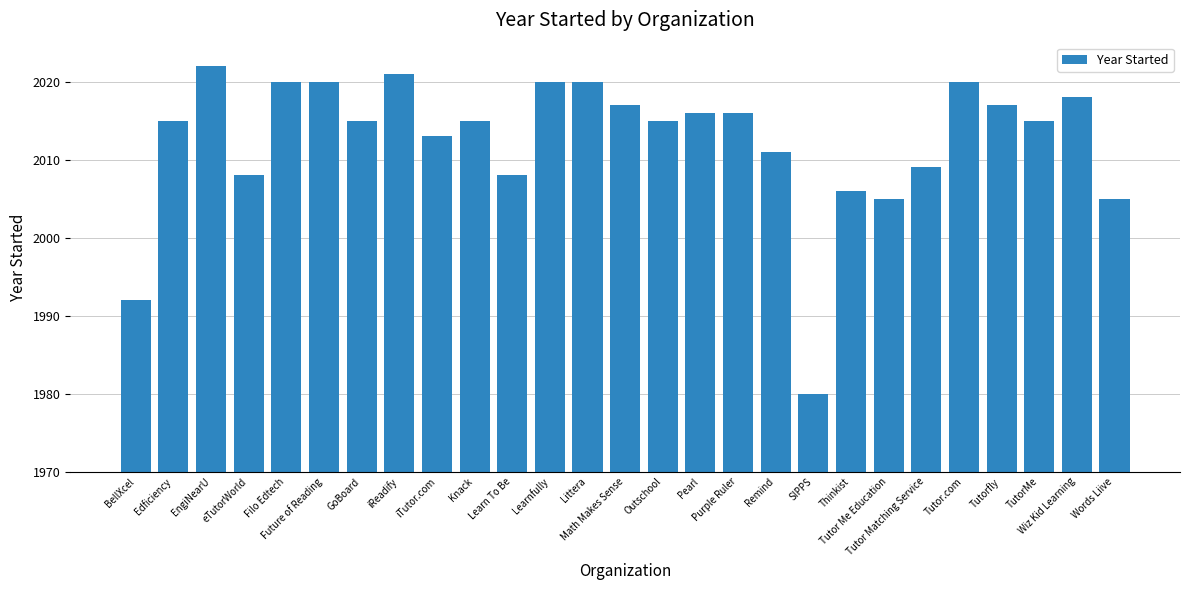

What is the label of the 2nd bar from the right?

Wiz Kid Learning